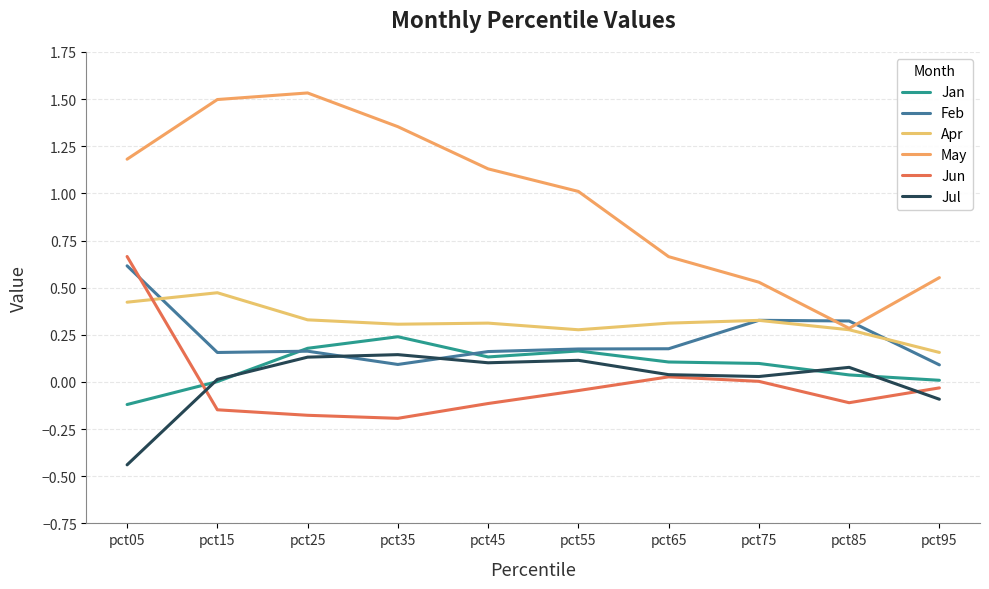

Is the value of Jul at pct85 greater than the value of Apr at pct15?

No